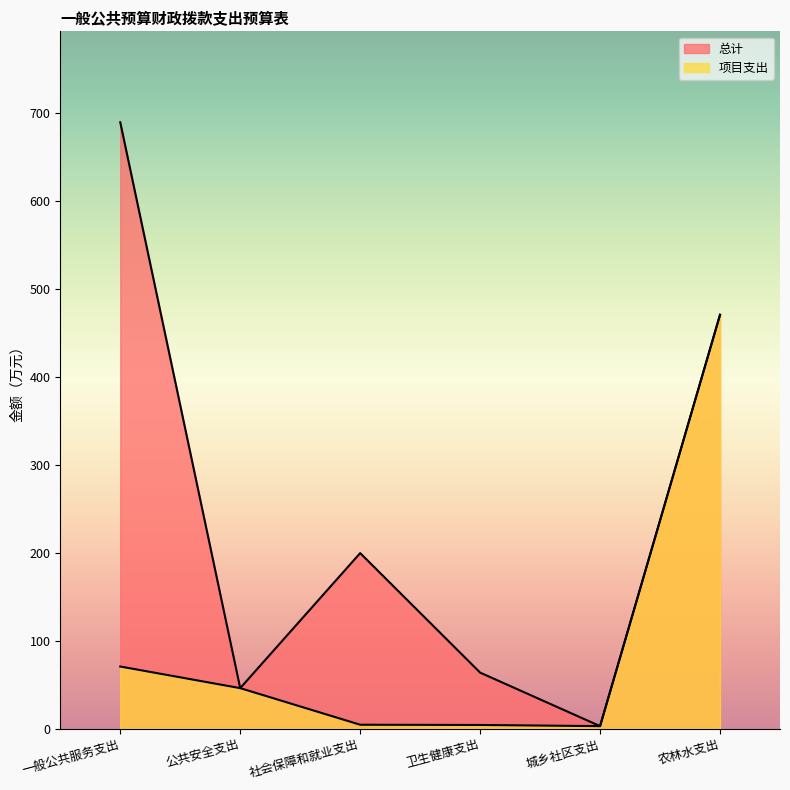

Which label corresponds to the smallest value in the chart?

城乡社区支出